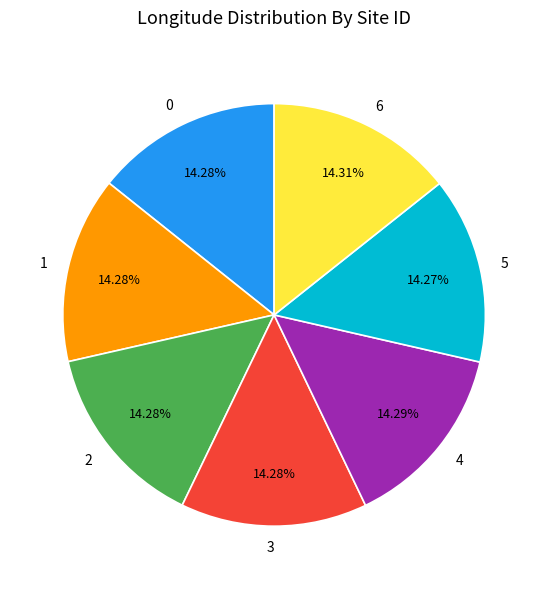

What is the ratio of the value at 5 to the value at 4?

1.0